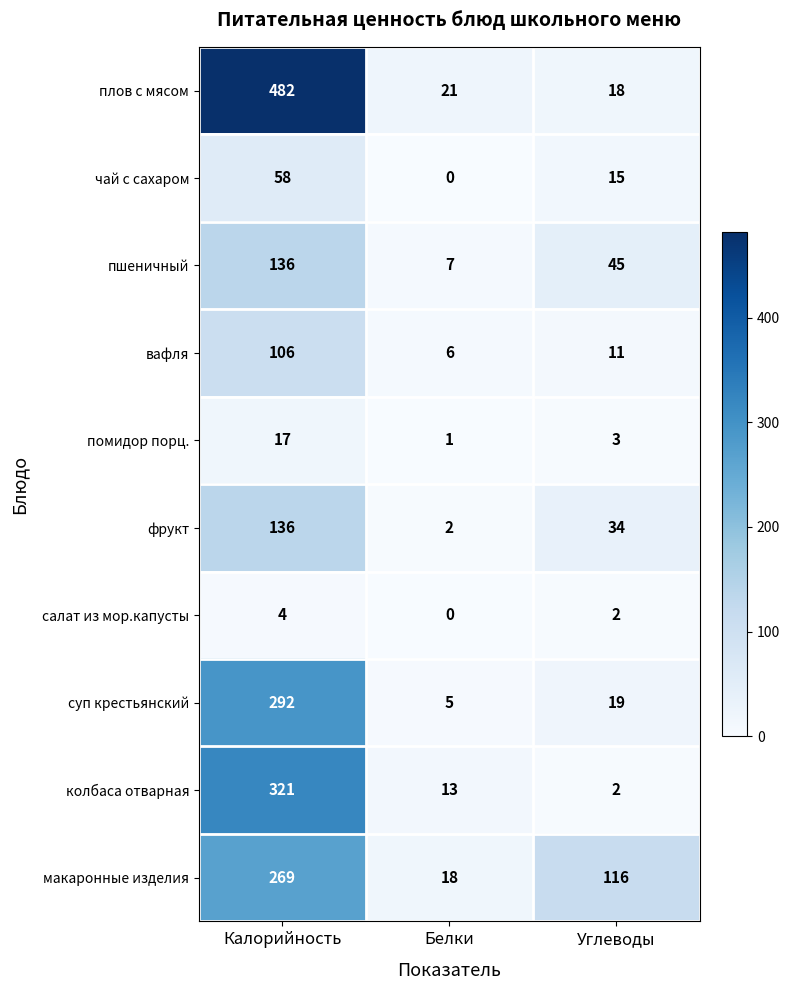

Reading left to right, what are all the values shown in this chart?

плов с мясом: Калорийность=482	Белки=21	Углеводы=18
чай с сахаром: Калорийность=58	Белки=0	Углеводы=15
пшеничный: Калорийность=136	Белки=7	Углеводы=45
вафля: Калорийность=106	Белки=6	Углеводы=11
помидор порц.: Калорийность=17	Белки=1	Углеводы=3
фрукт: Калорийность=136	Белки=2	Углеводы=34
салат из мор.капусты: Калорийность=4	Белки=0	Углеводы=2
суп крестьянский: Калорийность=292	Белки=5	Углеводы=19
колбаса отварная: Калорийность=321	Белки=13	Углеводы=2
макаронные изделия: Калорийность=269	Белки=18	Углеводы=116